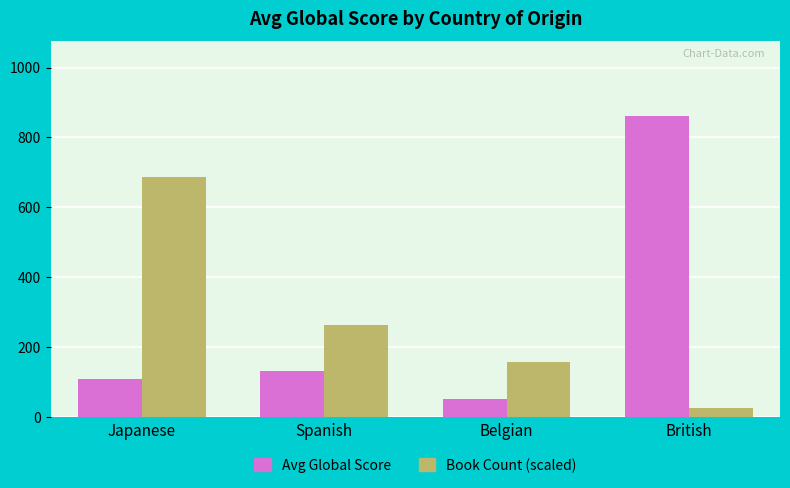

The Avg Global Score series shows 208.8 at Spanish. True or false?

False